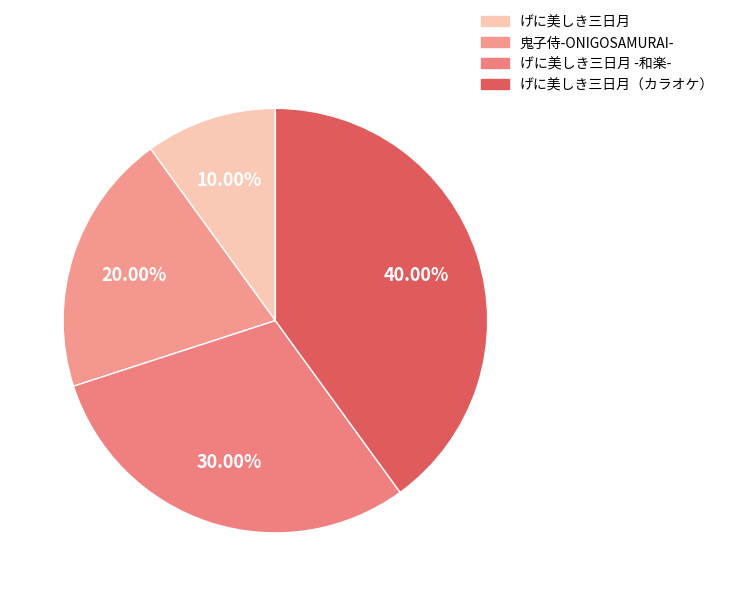

Is げに美しき三日月（カラオケ） the majority of the pie?

No